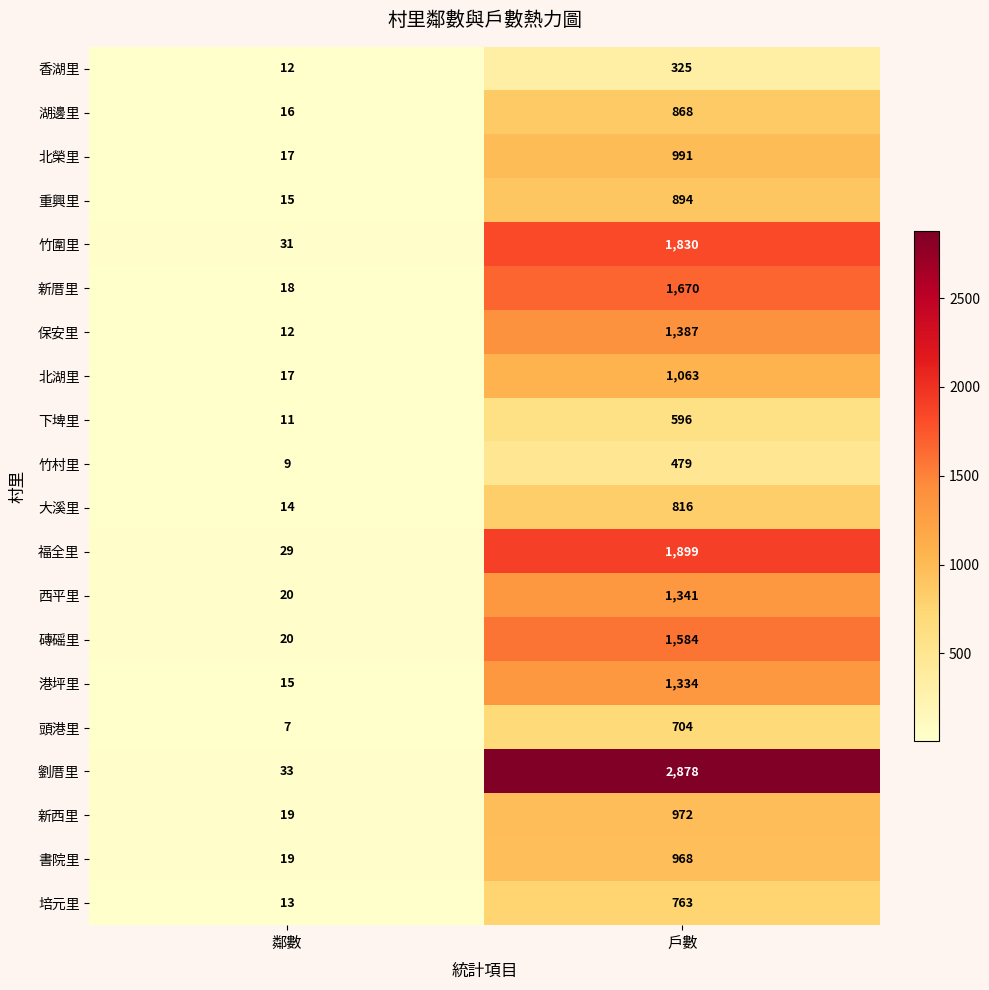

Rank the series by their maximum value, from lowest to highest.

香湖里, 竹村里, 下埤里, 頭港里, 培元里, 大溪里, 湖邊里, 重興里, 書院里, 新西里, 北榮里, 北湖里, 港坪里, 西平里, 保安里, 磚磘里, 新厝里, 竹圍里, 福全里, 劉厝里